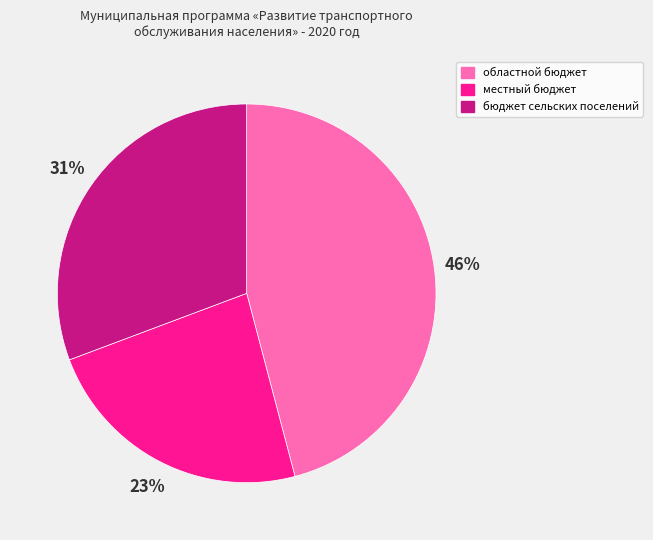

To the nearest percent, what is the combined percentage of областной бюджет and бюджет сельских поселений?

77%